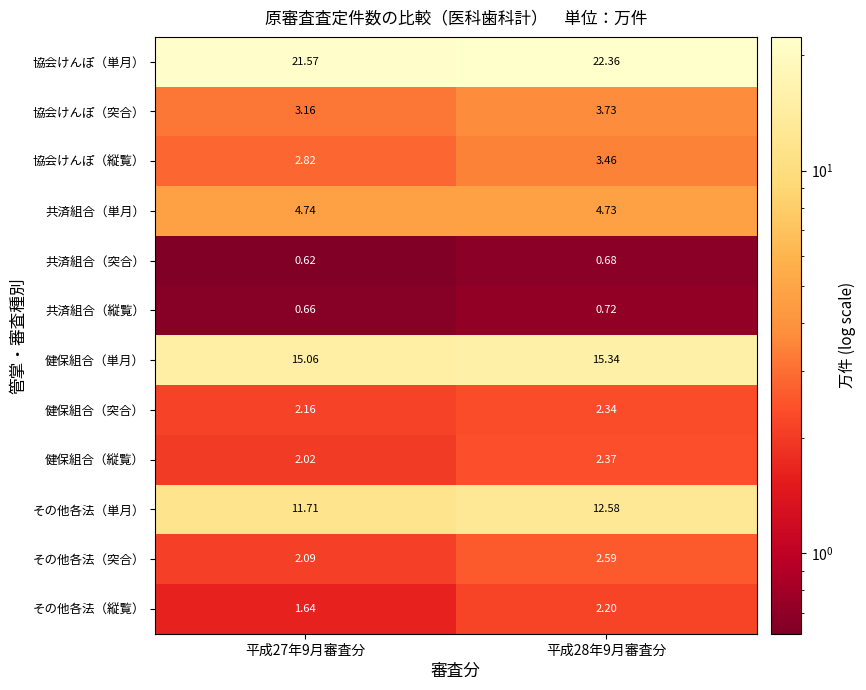

How many categories are shown in the chart?

2